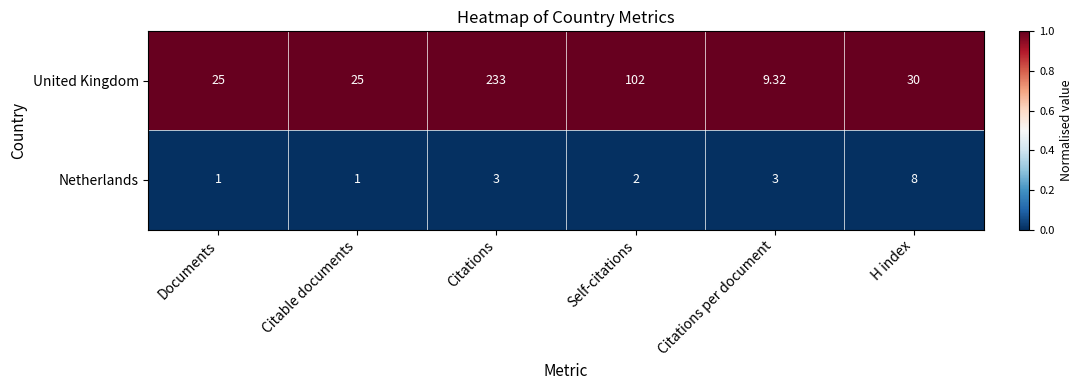

Where does the United Kingdom series first go above 30?

Citations